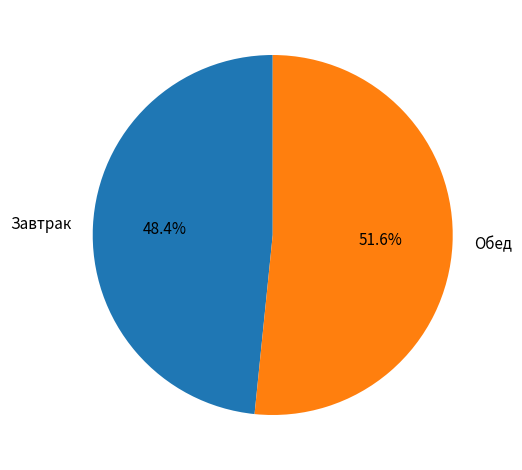

Rank the categories by value from highest to lowest.

Обед, Завтрак